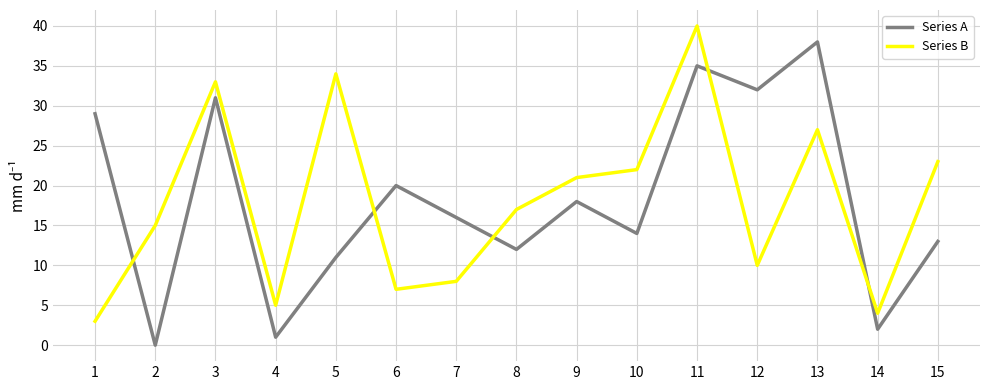

At which label does Series A first exceed 16?

1